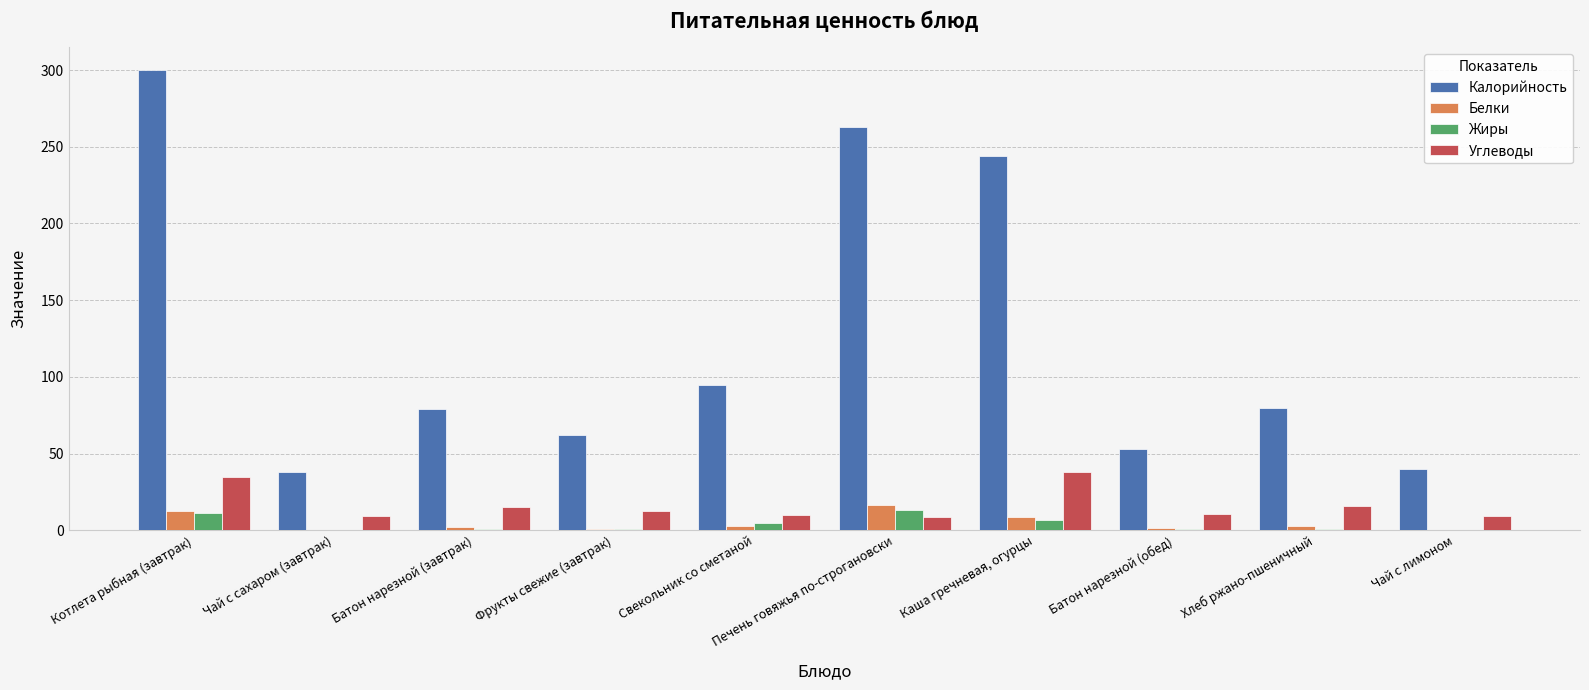

True or false: Калорийность has a value of 62.0 at Фрукты свежие (завтрак).

True